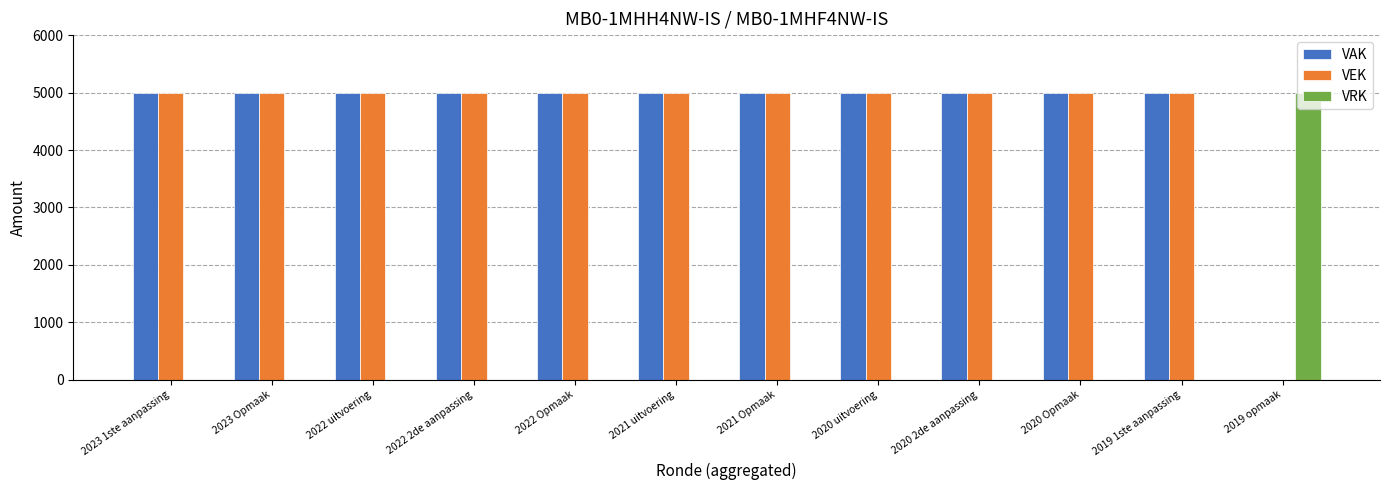

Does the chart contain stacked bars?

No